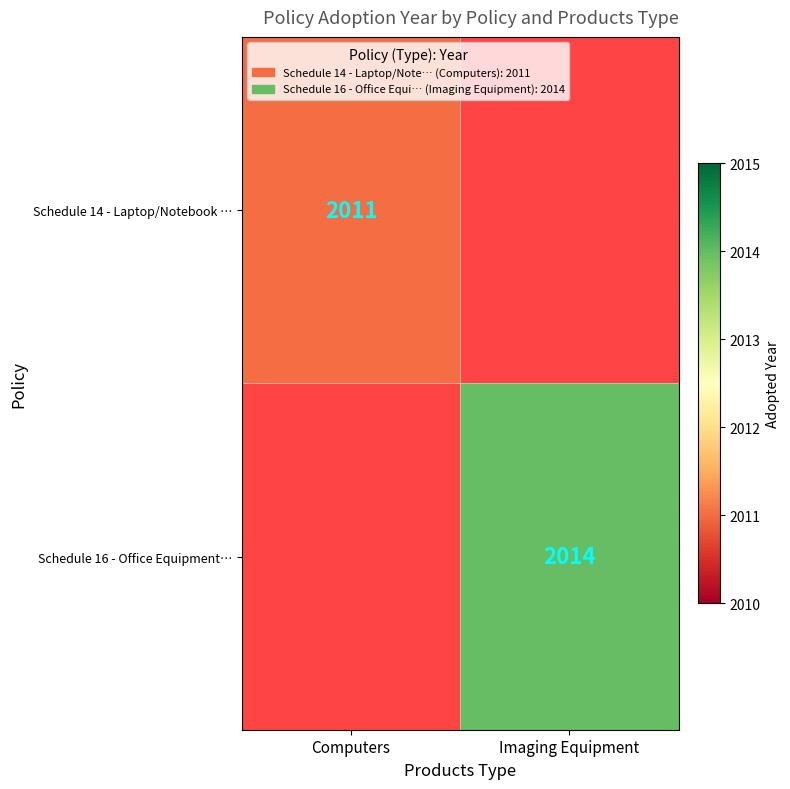

Is the value of Schedule 16 - Office Equipment… at Imaging Equipment greater than the value of Schedule 14 - Laptop/Notebook … at Computers?

Yes